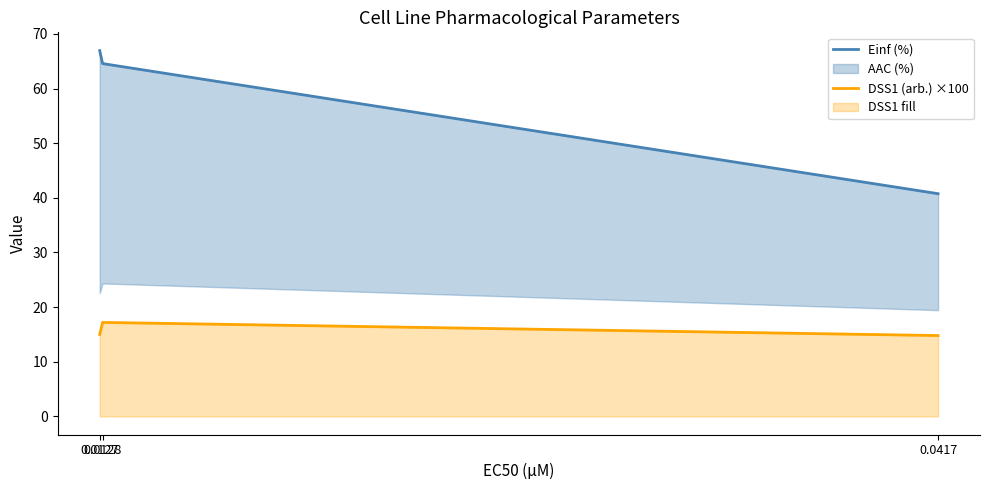

At how many categories does at least one series exceed 21?

3